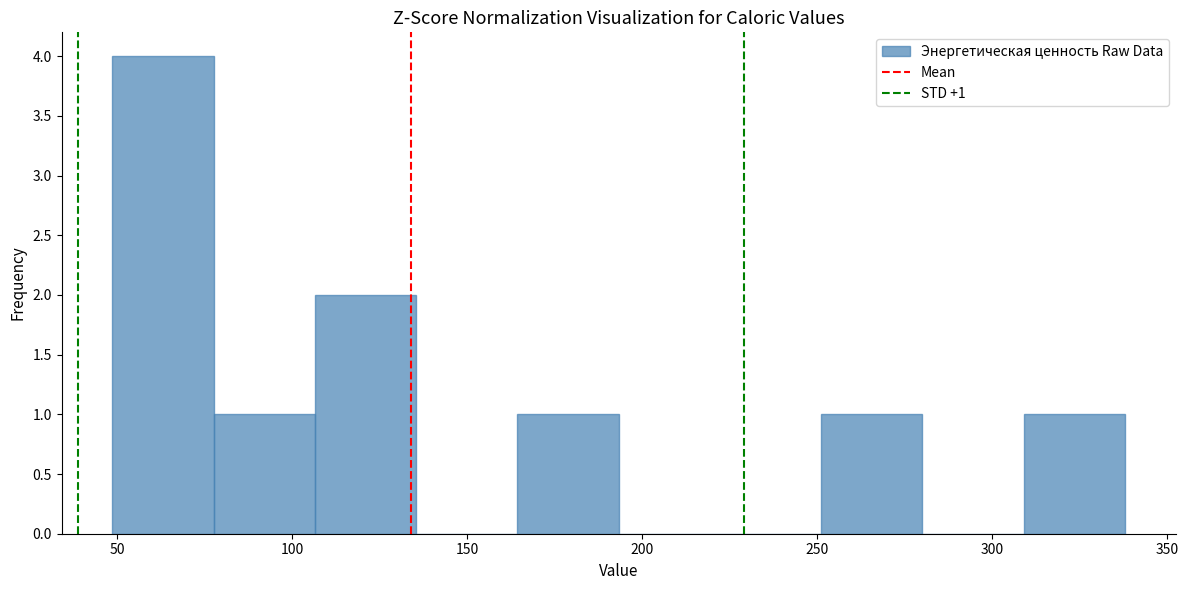

Which range on the x-axis has the tallest bar?

50 to 80